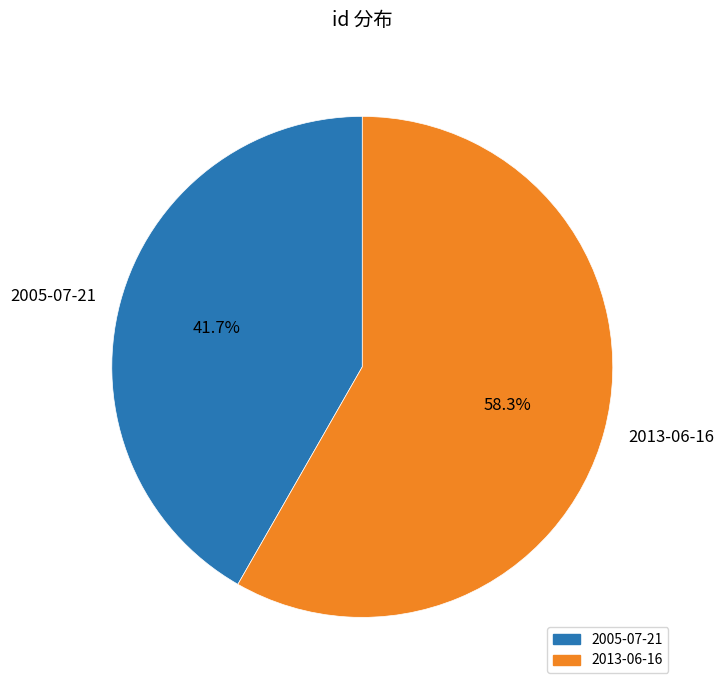

To the nearest percent, what portion does 2013-06-16 represent?

58%